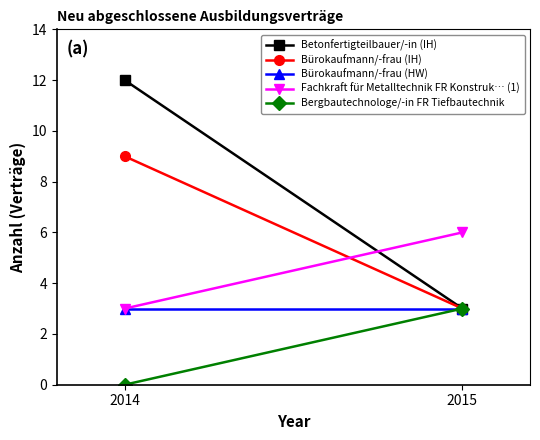

What are all the series names shown in the legend?

Betonfertigteilbauer/-in (IH), Bürokaufmann/-frau (IH), Bürokaufmann/-frau (HW), Fachkraft für Metalltechnik FR Konstruk… (1), Bergbautechnologe/-in FR Tiefbautechnik